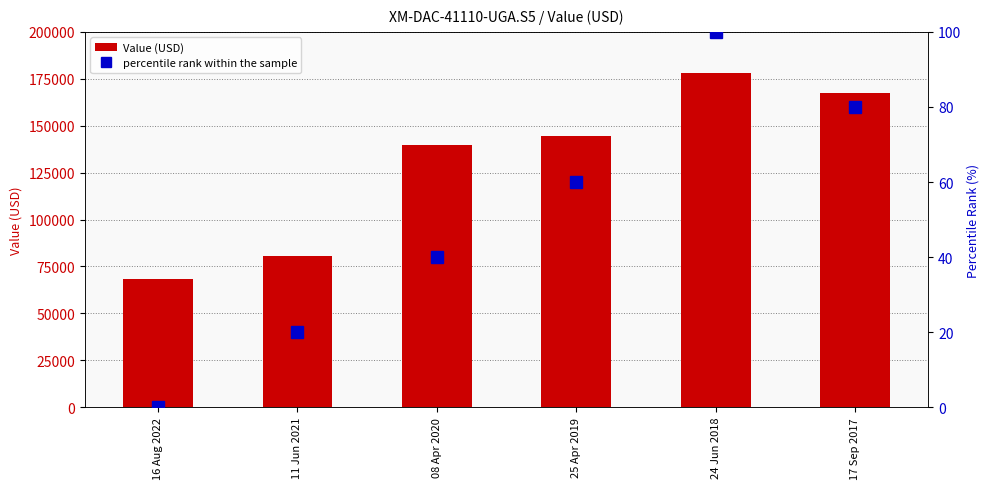

Is it true that Value (USD) equals 266757 at 24 Jun 2018?

False